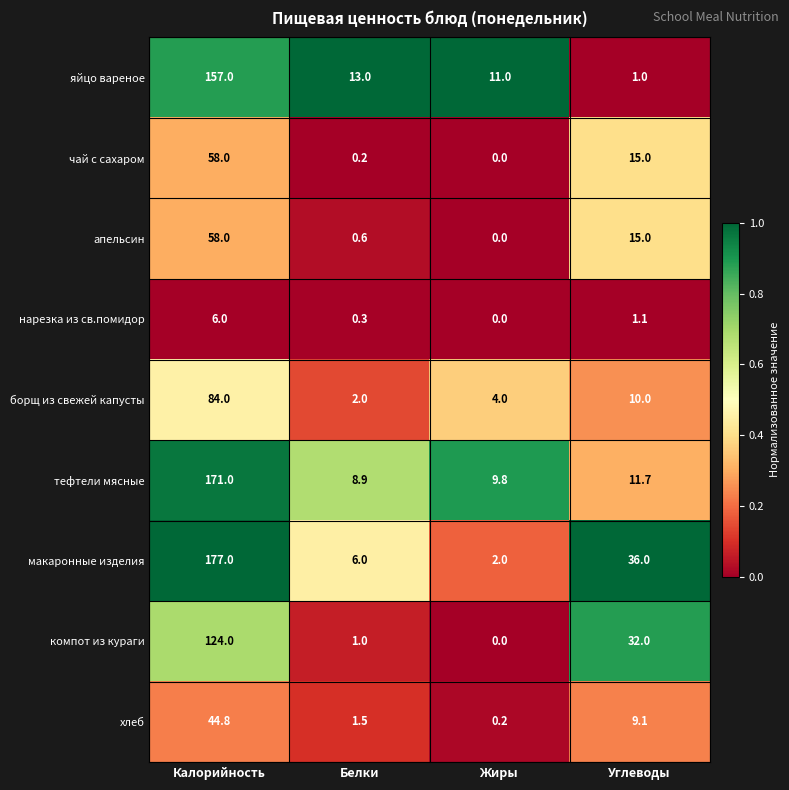

What value does the нарезка из св.помидор series have at Углеводы?

1.1